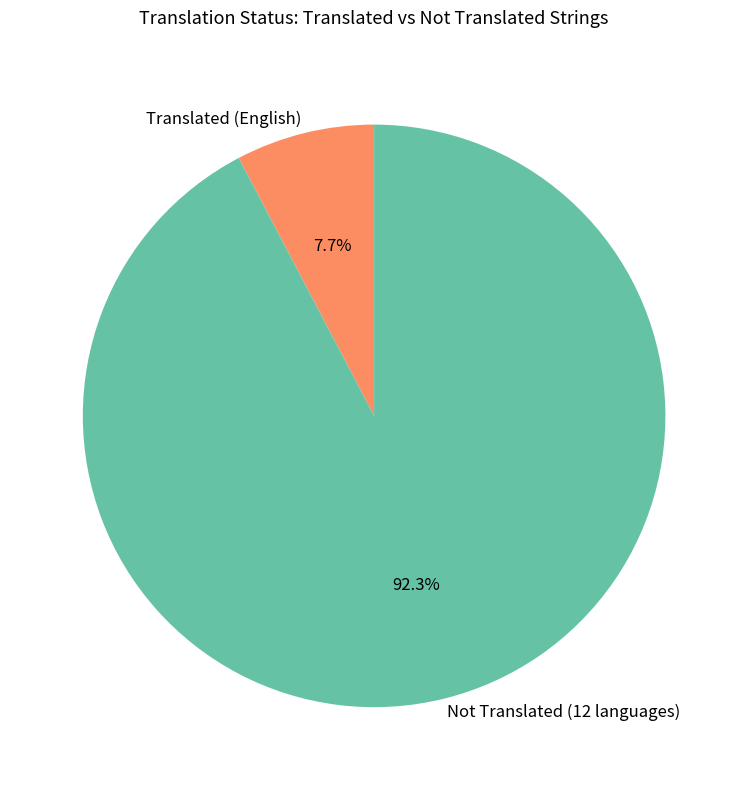

Does any single category account for the majority?

Yes